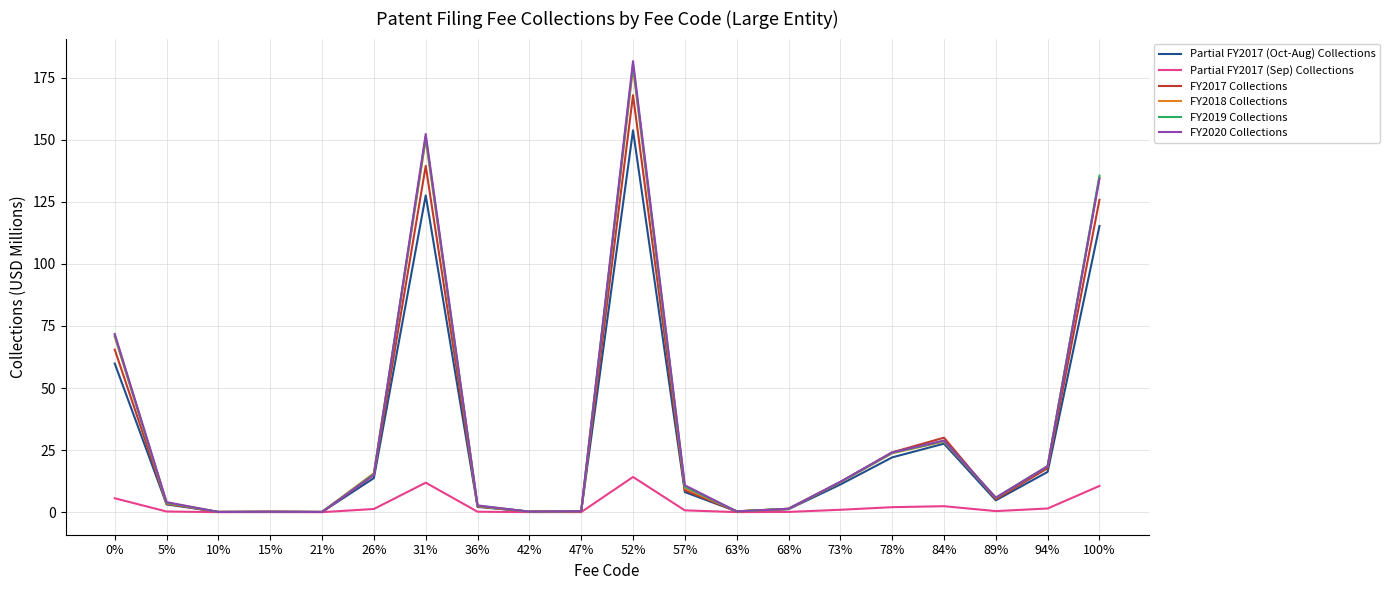

What are all the series names shown in the legend?

Partial FY2017 (Oct-Aug) Collections, Partial FY2017 (Sep) Collections, FY2017 Collections, FY2018 Collections, FY2019 Collections, FY2020 Collections